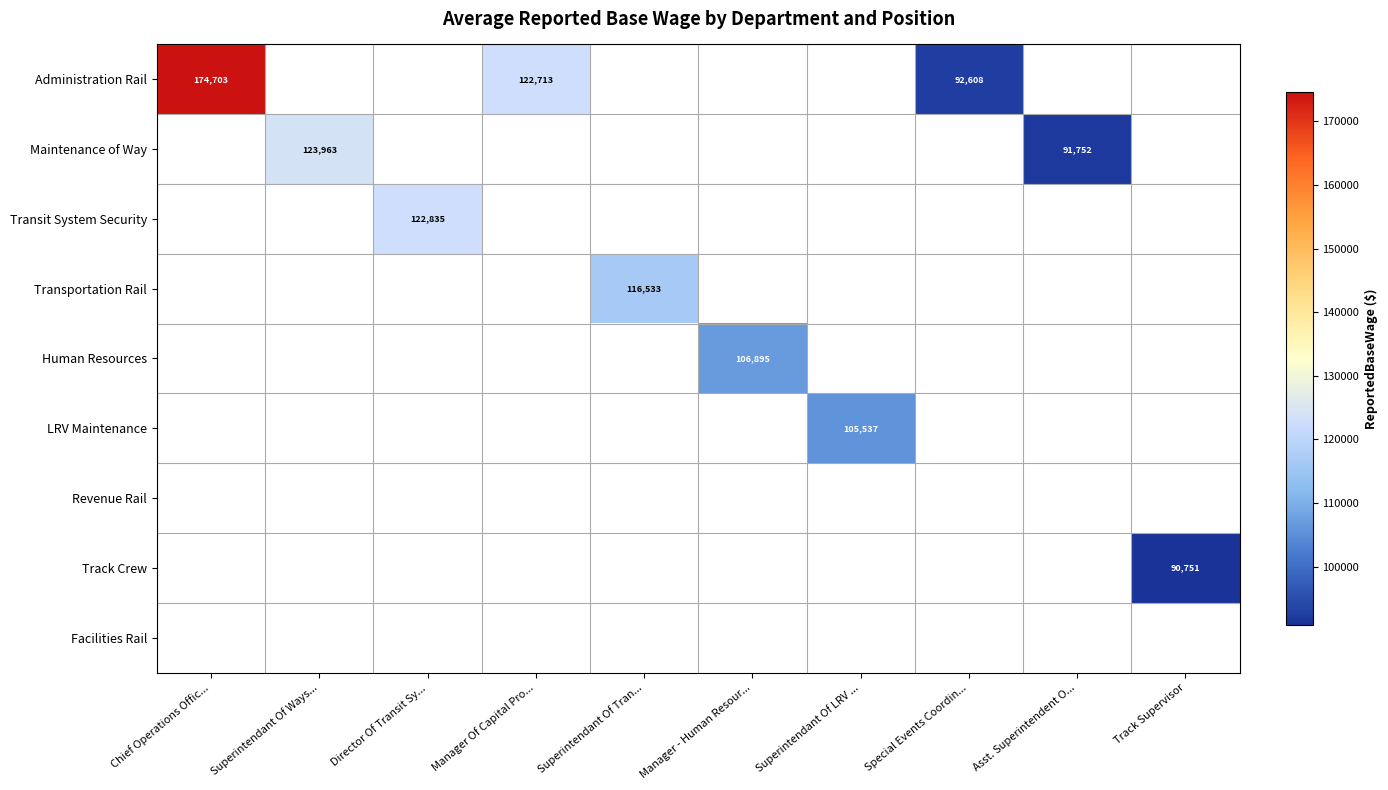

What is the greatest value displayed?

174703.0